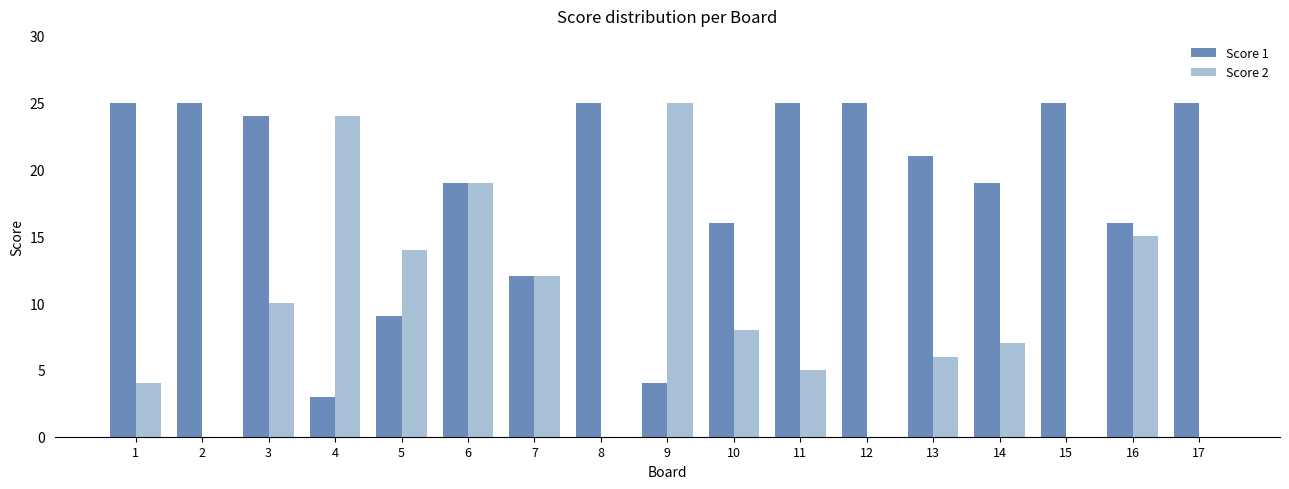

What is the greatest value displayed?

25